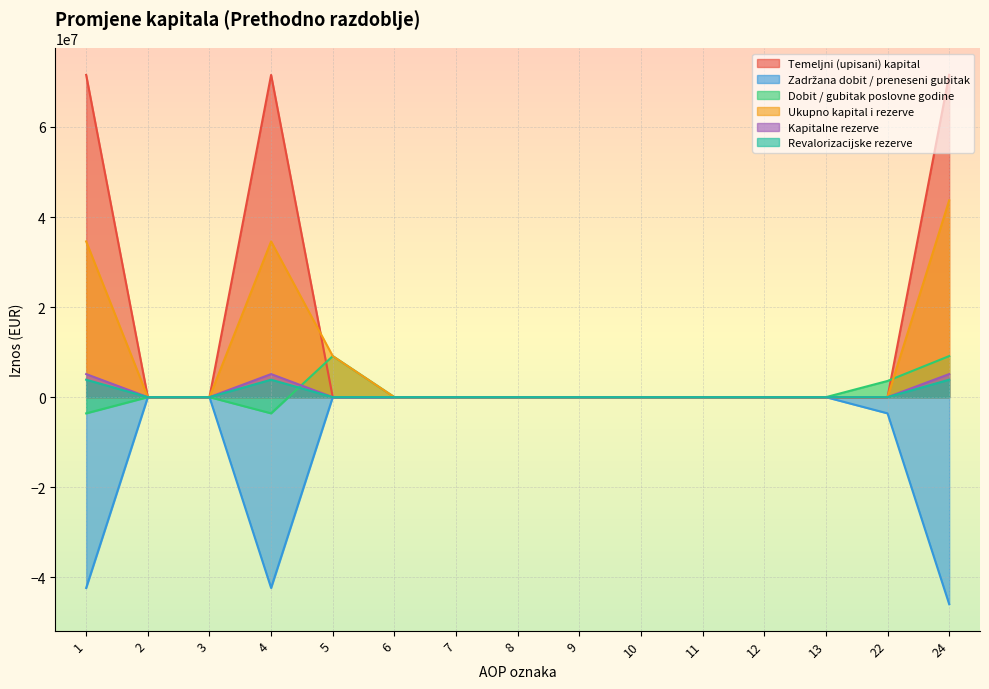

Reading left to right, transcribe all the data shown in this chart.

Temeljni (upisani) kapital: 1=71566660	2=0	3=0	4=71566660	5=0	6=0	7=0	8=0	9=0	10=0	11=0	12=0	13=0	22=0	24=71566660
Zadržana dobit / preneseni gubitak: 1=-42379064	2=0	3=0	4=-42379064	5=0	6=0	7=0	8=0	9=0	10=0	11=0	12=0	13=0	22=-3598021	24=-45977085
Dobit / gubitak poslovne godine: 1=-3598021	2=0	3=0	4=-3598021	5=9121733	6=0	7=0	8=0	9=0	10=0	11=0	12=0	13=0	22=3598021	24=9121733
Ukupno kapital i rezerve: 1=34588641	2=0	3=0	4=34588641	5=9121733	6=0	7=0	8=0	9=0	10=0	11=0	12=0	13=0	22=0	24=43710374
Kapitalne rezerve: 1=5126263	2=0	3=0	4=5126263	5=0	6=0	7=0	8=0	9=0	10=0	11=0	12=0	13=0	22=0	24=5126263
Revalorizacijske rezerve: 1=3872803	2=0	3=0	4=3872803	5=0	6=0	7=0	8=0	9=0	10=0	11=0	12=0	13=0	22=0	24=3872803